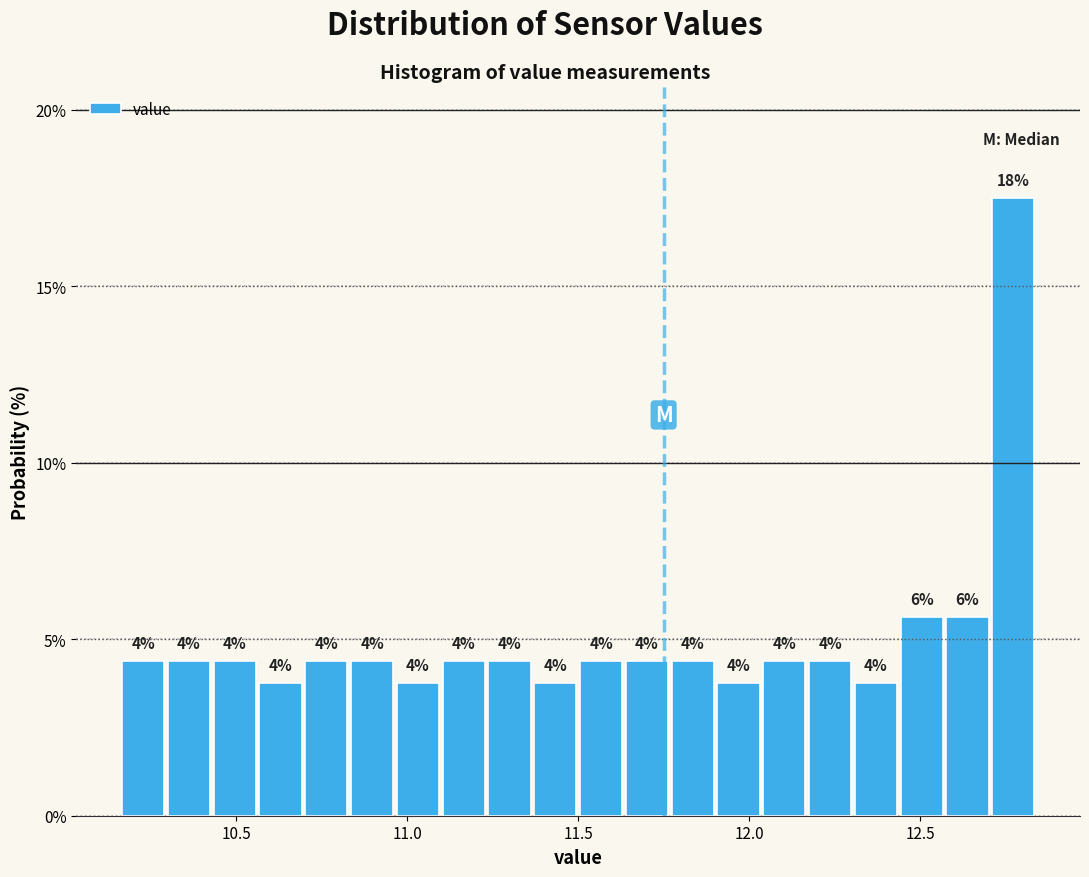

Read against the x-axis, roughly where is the centre of the tallest bar?

12.75